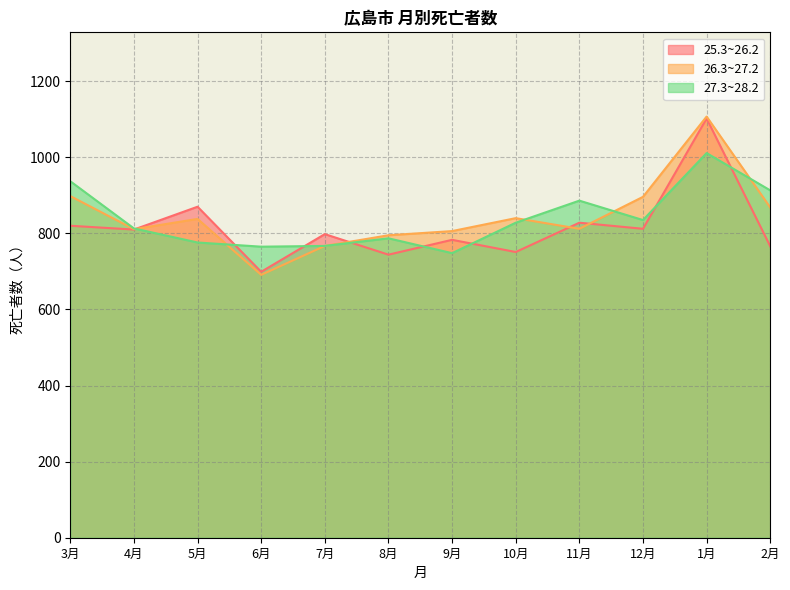

The value of 25.3~26.2 at 3月 is 1077. True or false?

False